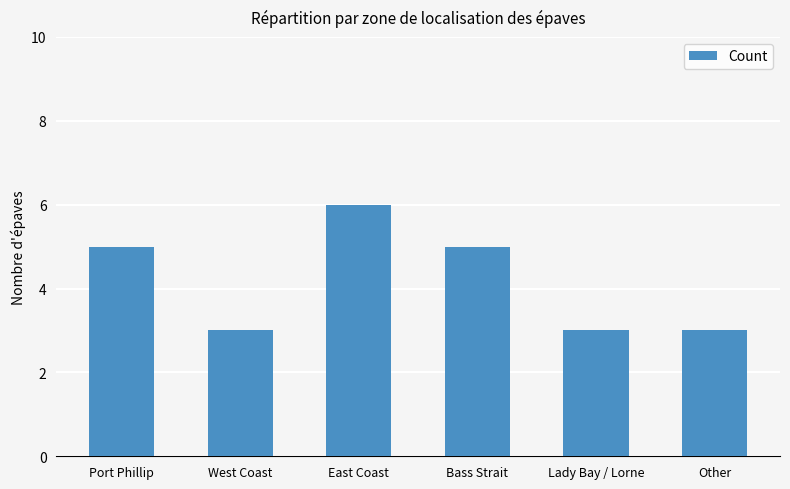

What is the greatest value displayed?

6